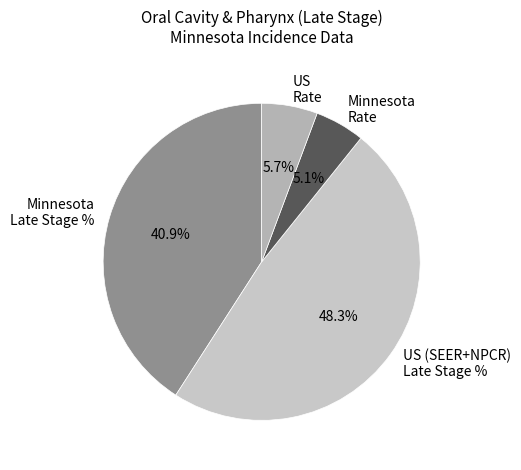

Count the number of slices in the pie.

4